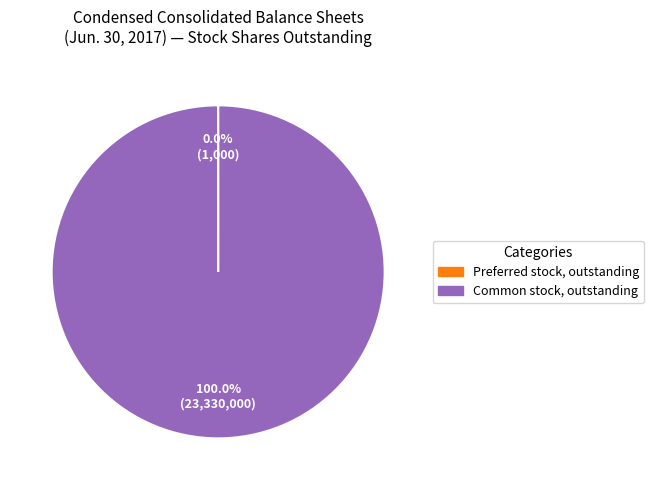

Is there any slice that represents more than half of the pie?

Yes